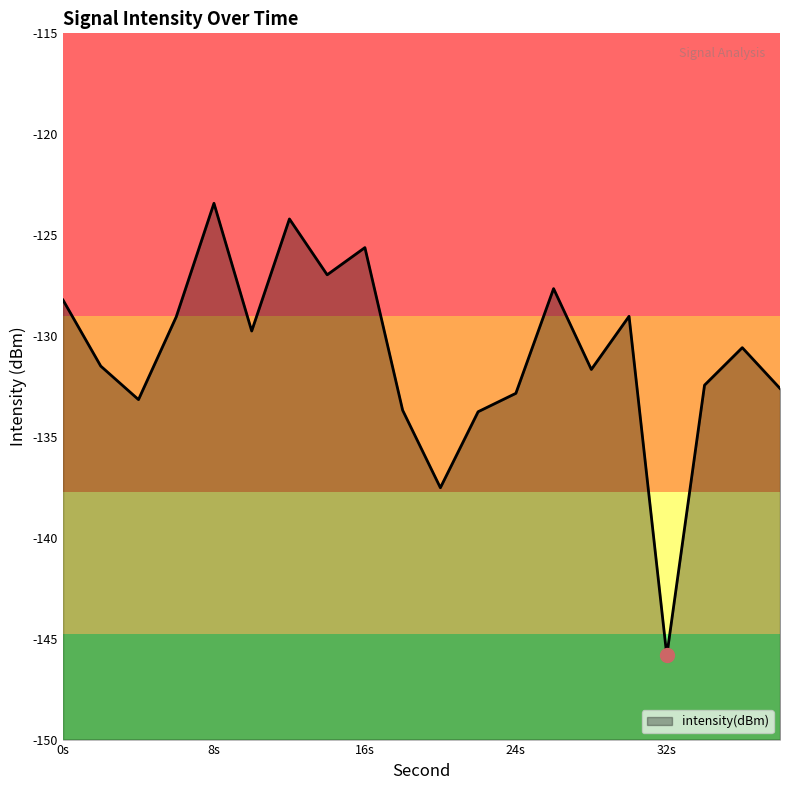

How many categories are shown in the chart?

20